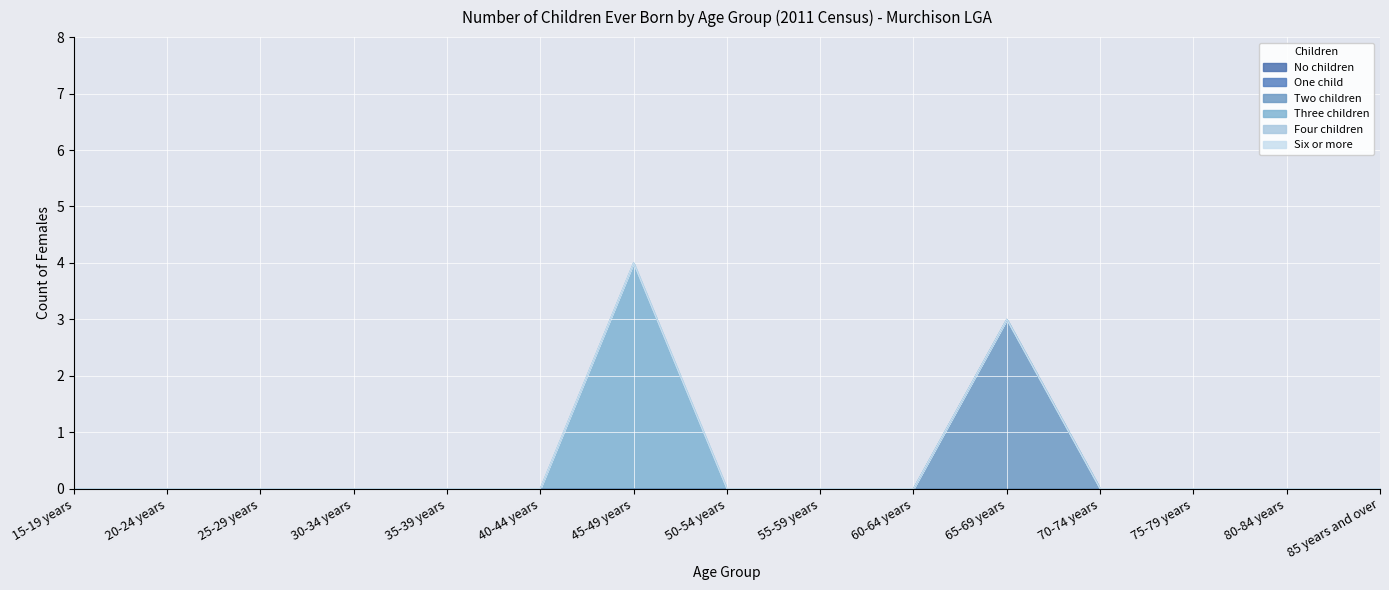

The value of Four children at 55-59 years is 0. True or false?

True